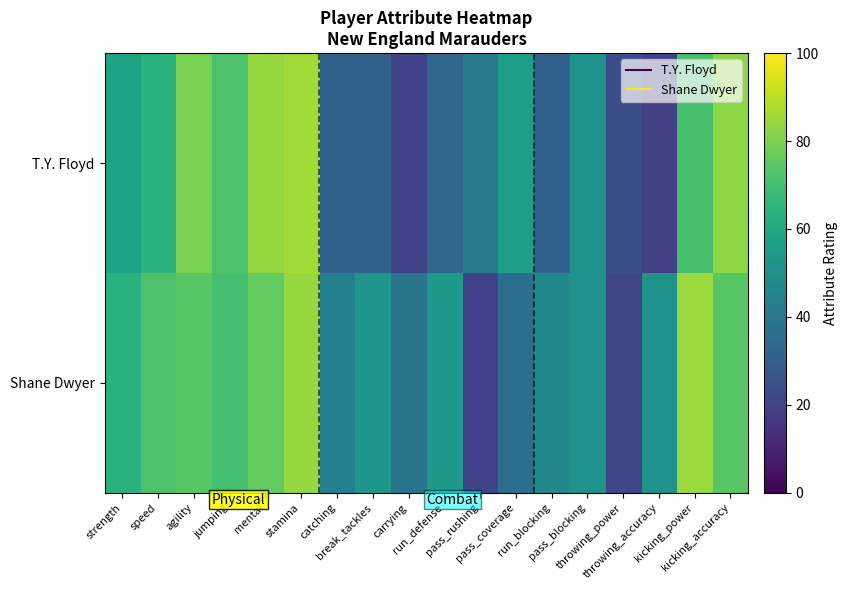

At how many categories does at least one series exceed 80?

4